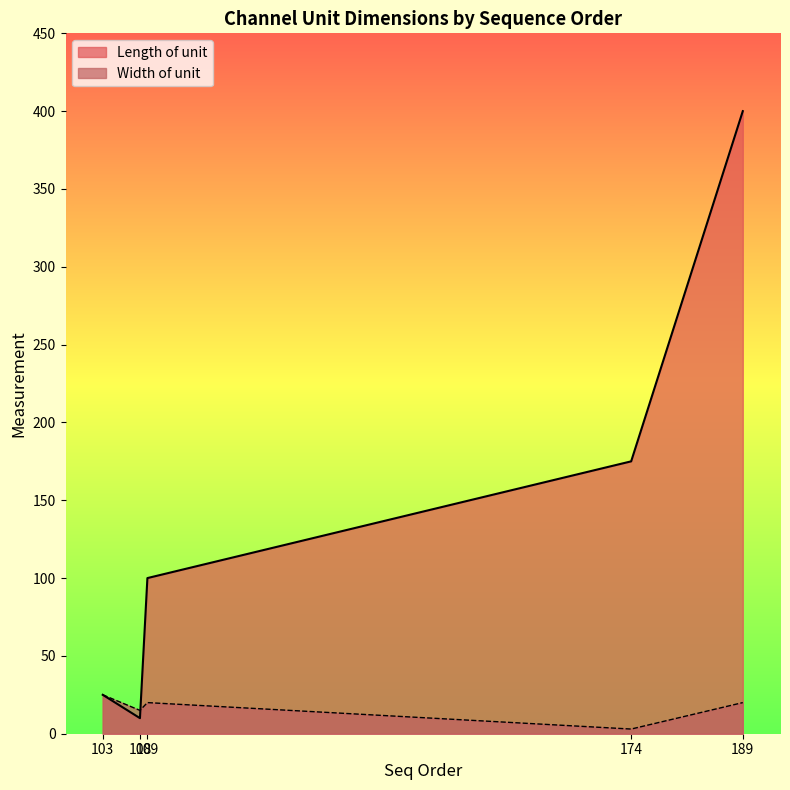

Between 174 and 189, which series saw the biggest shift?

Length of unit